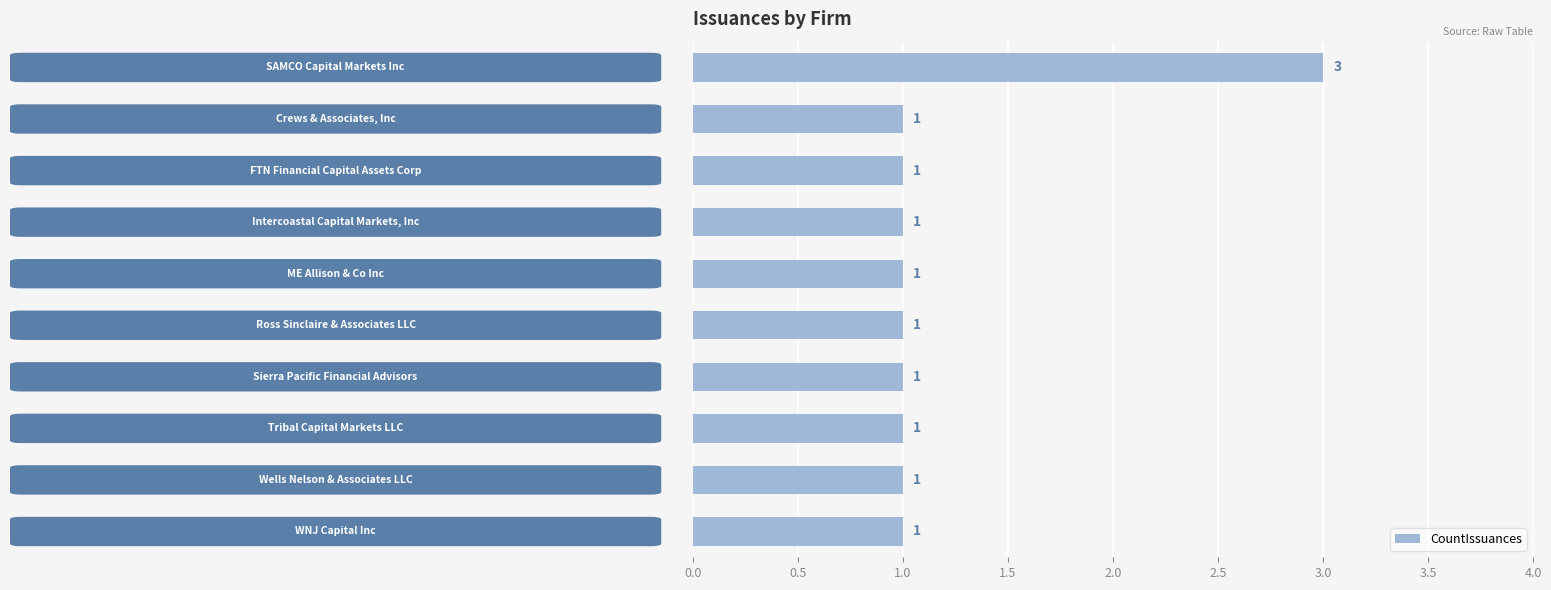

Count the values in the range 1 to 2.

9